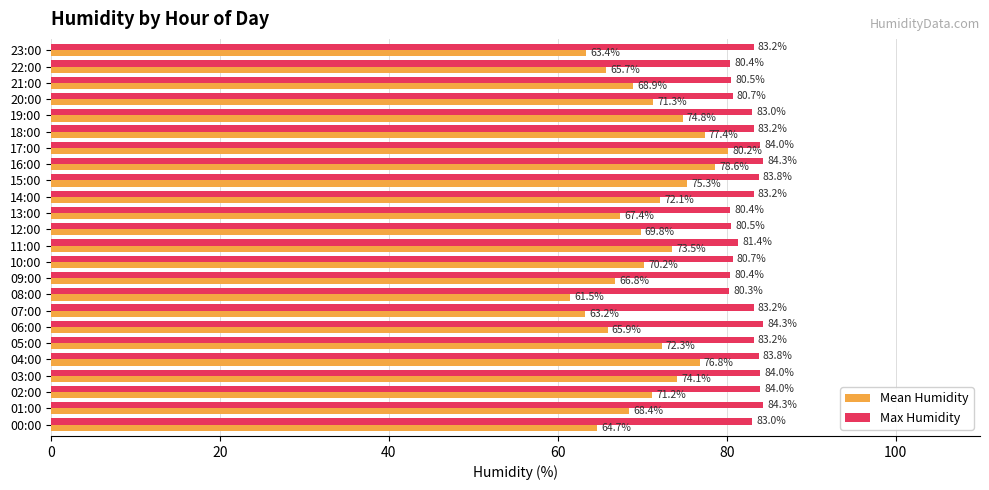

What are all the series names shown in the legend?

Mean Humidity, Max Humidity